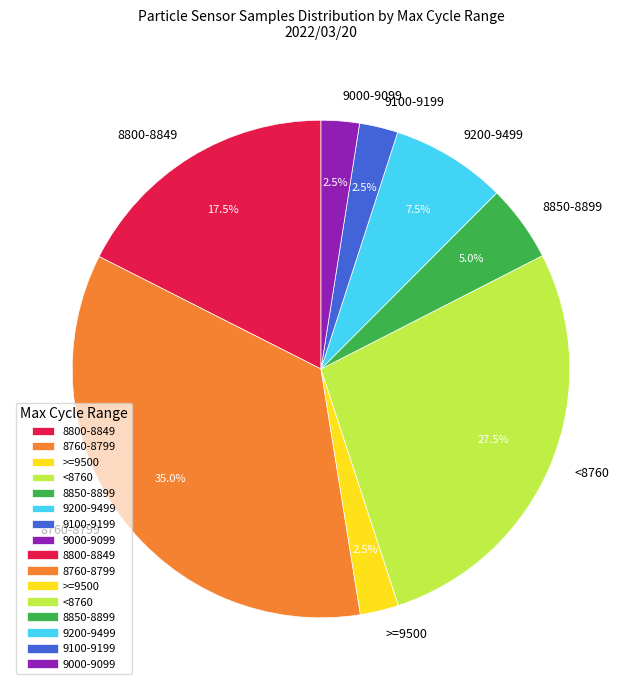

Which category has the biggest portion of the pie?

8760-8799